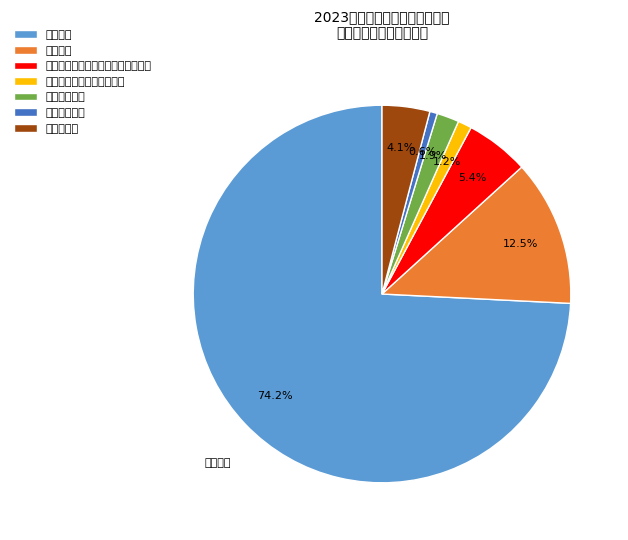

To the nearest percent, what is the difference between the 行政运行 and 机关事业单位基本养老保险缴费支出 slice percentages?

69%